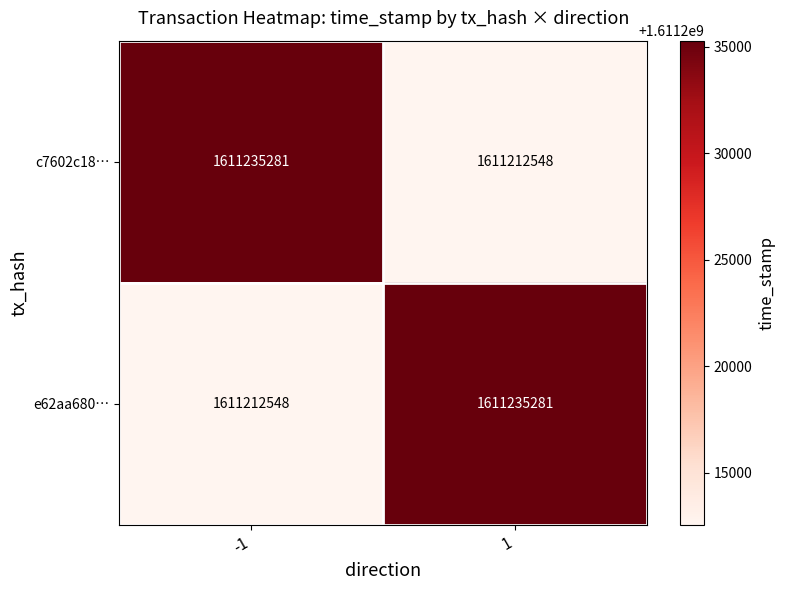

The value of c7602c18… at 1 is 1611212548. True or false?

True